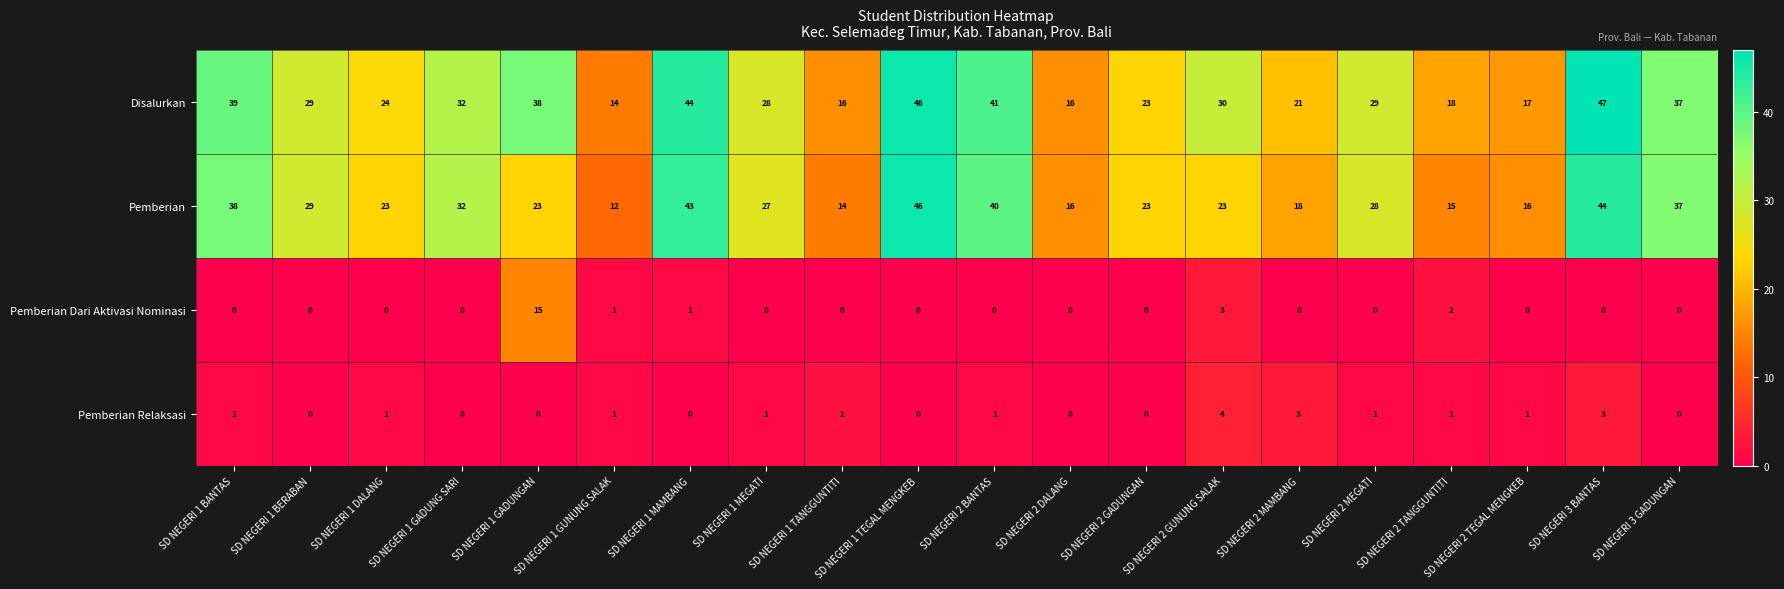

At SD NEGERI 2 TANGGUNTITI, list the series in order from largest to smallest.

Disalurkan, Pemberian, Pemberian Dari Aktivasi Nominasi, Pemberian Relaksasi